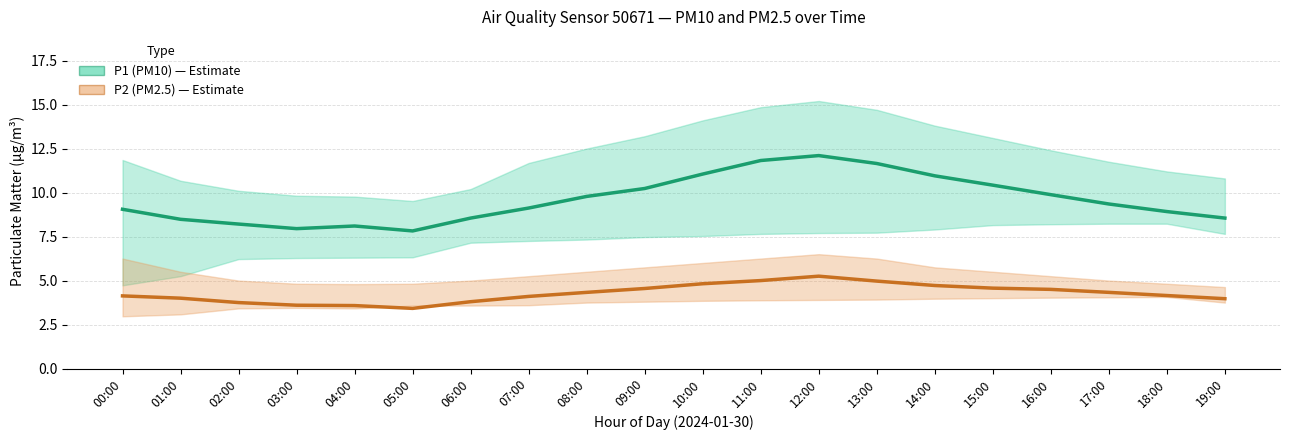

Between 01:00 and 13:00, which is larger?

13:00